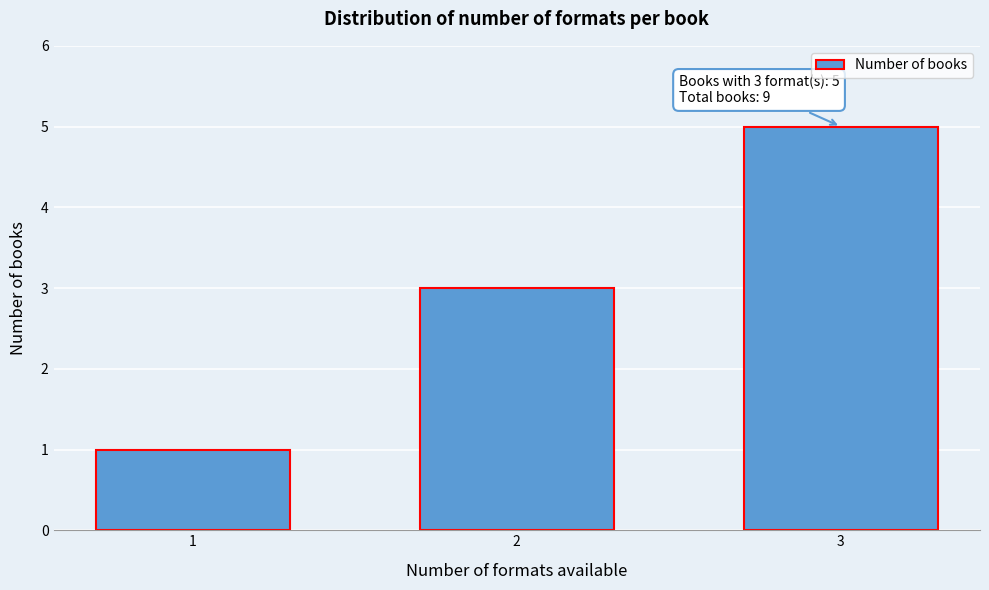

Reading right to left, what are all the values shown in this chart?

5	3	1